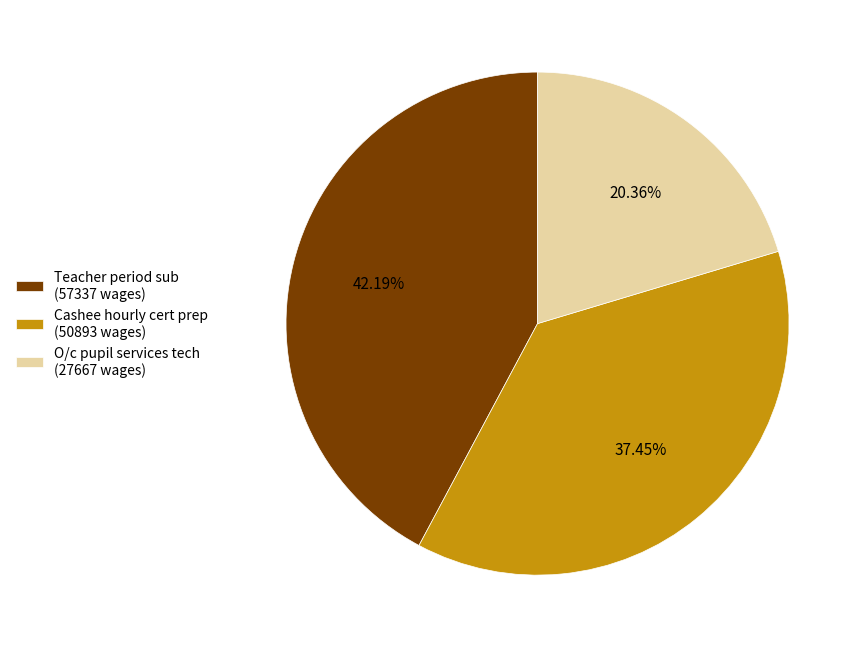

Rank the categories by value from highest to lowest.

Teacher period sub, Cashee hourly cert prep, O/c pupil services tech